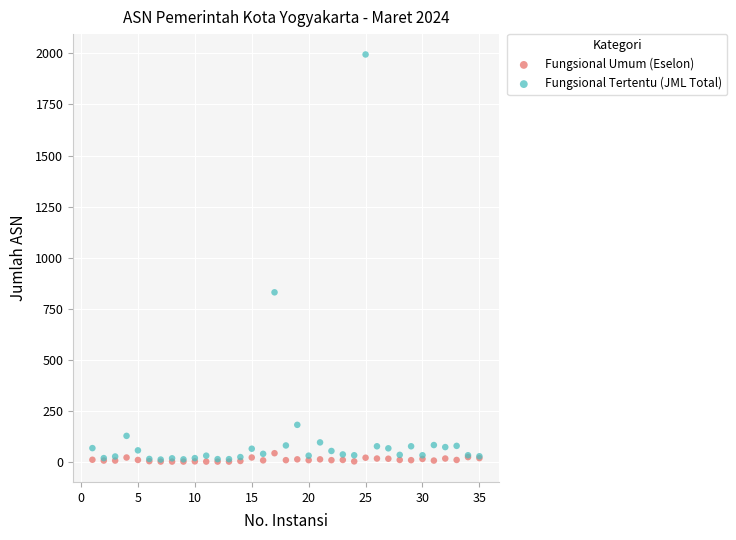

What are all the series names shown in the legend?

Fungsional Umum (Eselon), Fungsional Tertentu (JML Total)